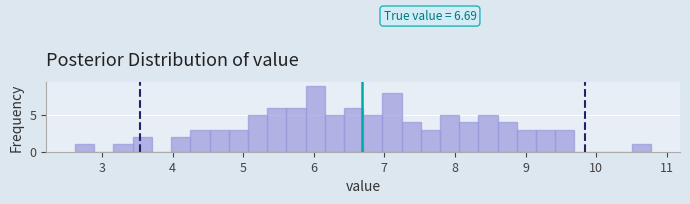

Read against the x-axis, roughly where is the centre of the tallest bar?

6.0